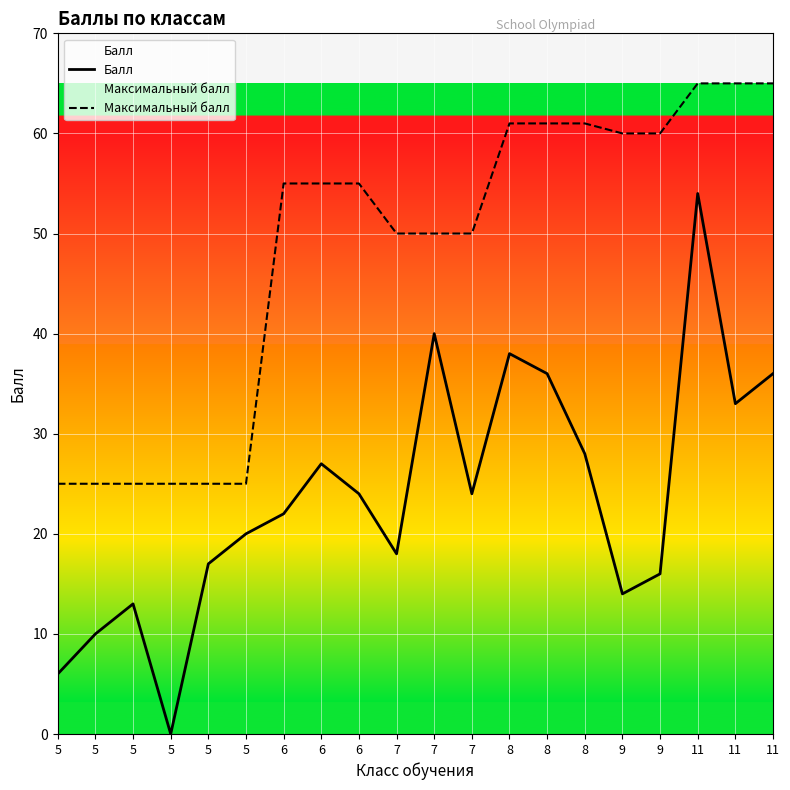

At 9, list the series in order from largest to smallest.

Максимальный балл, Балл